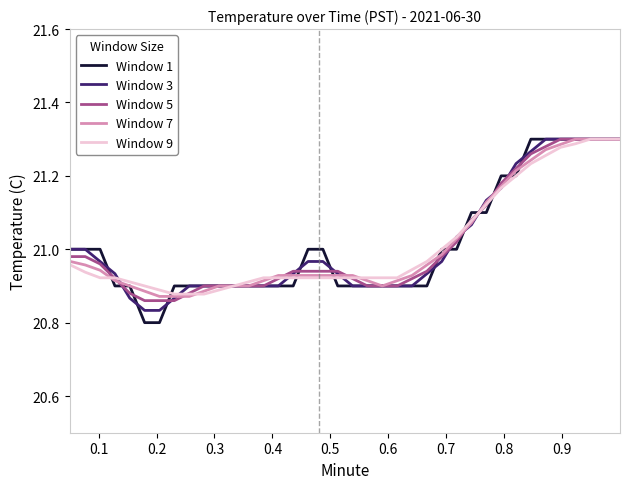

Which series has the largest range (max minus min)?

Window 1